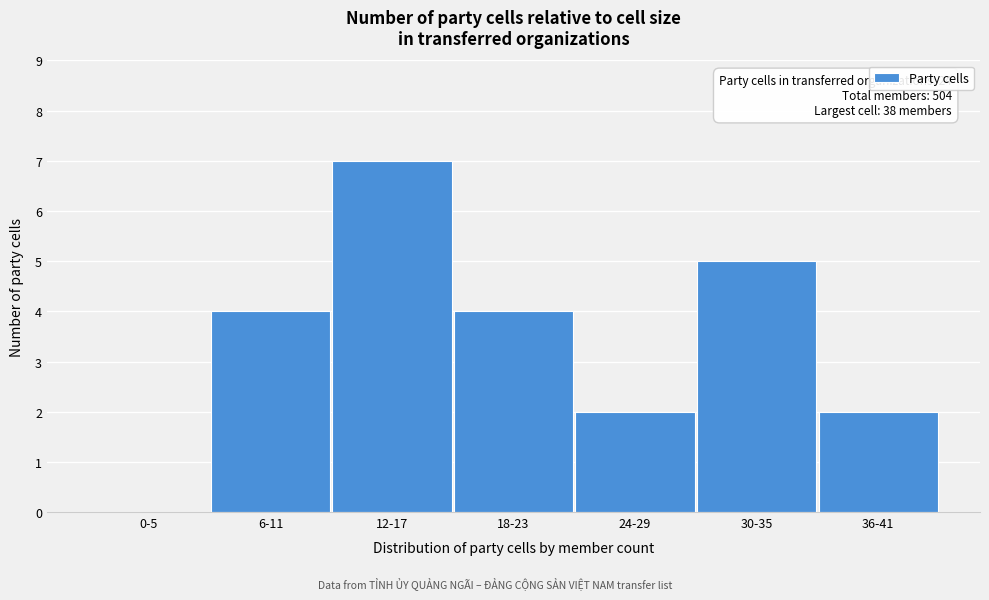

Reading left to right, list all the values displayed in this chart.

0-5=0	6-11=4	12-17=7	18-23=4	24-29=2	30-35=5	36-41=2